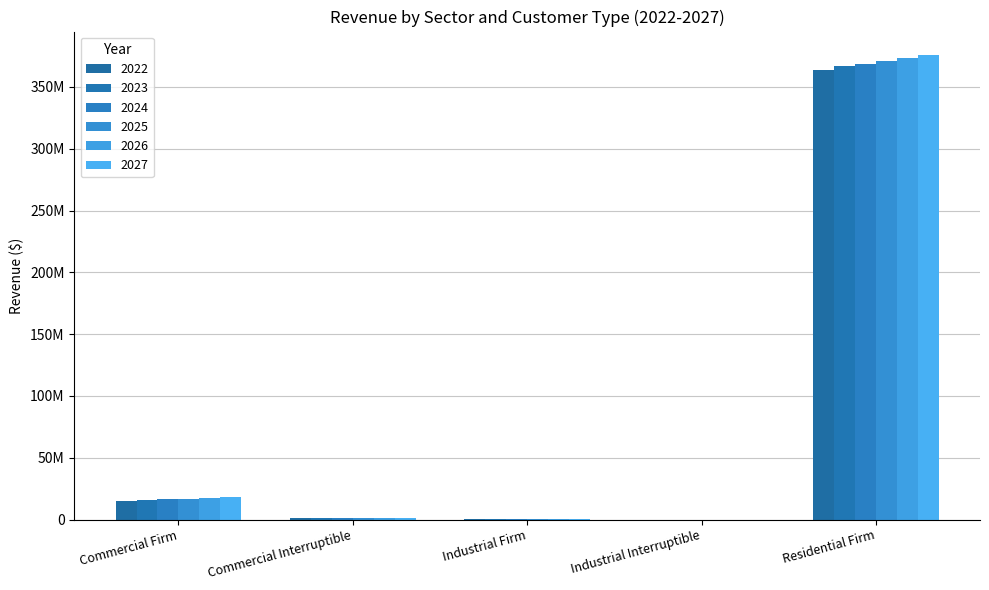

What is the sum of all 2022 values?

380065485.7